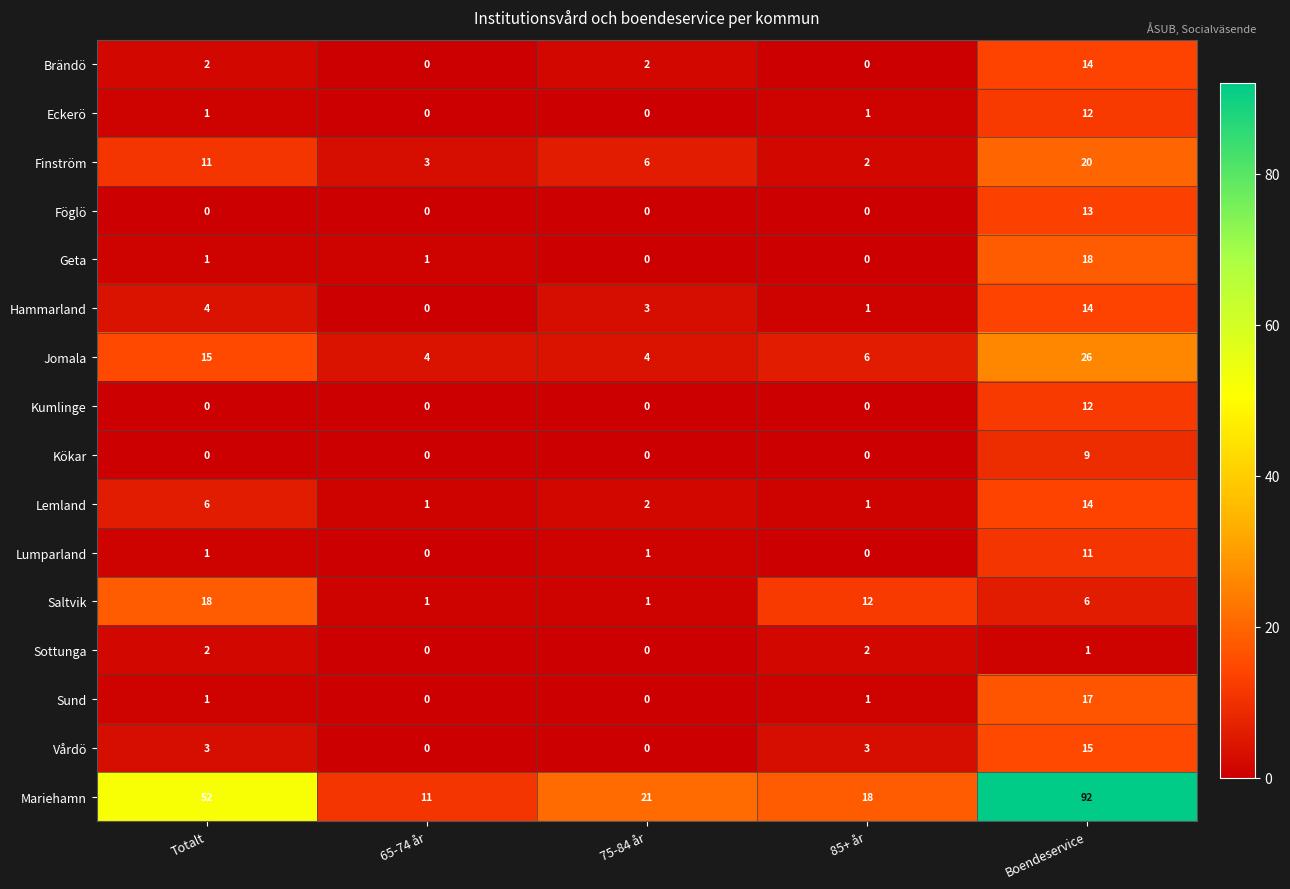

How many distinct data groups are displayed?

16